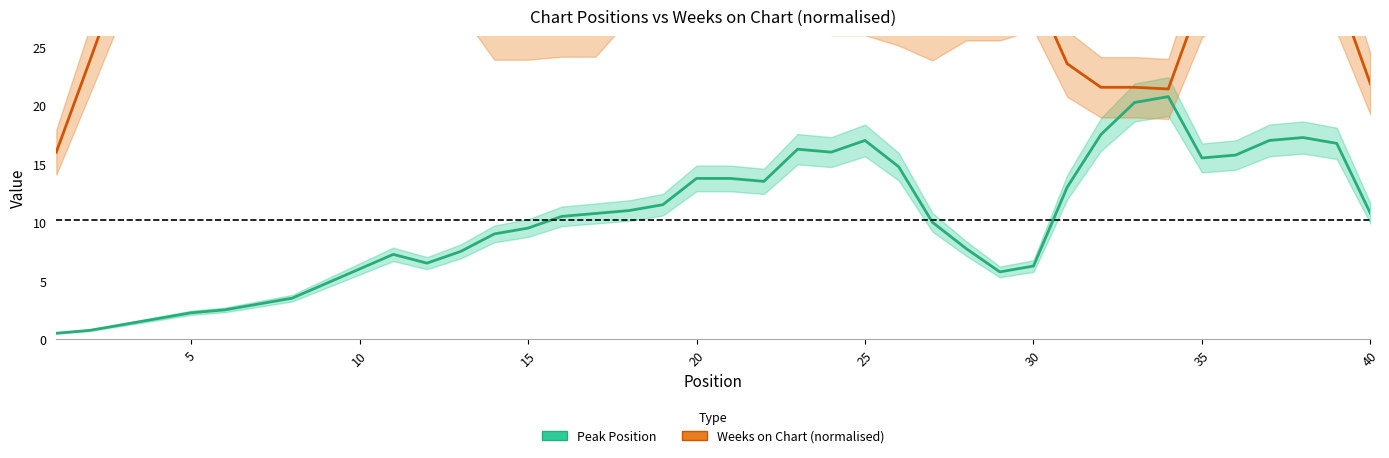

Count the number of data series in this chart.

2